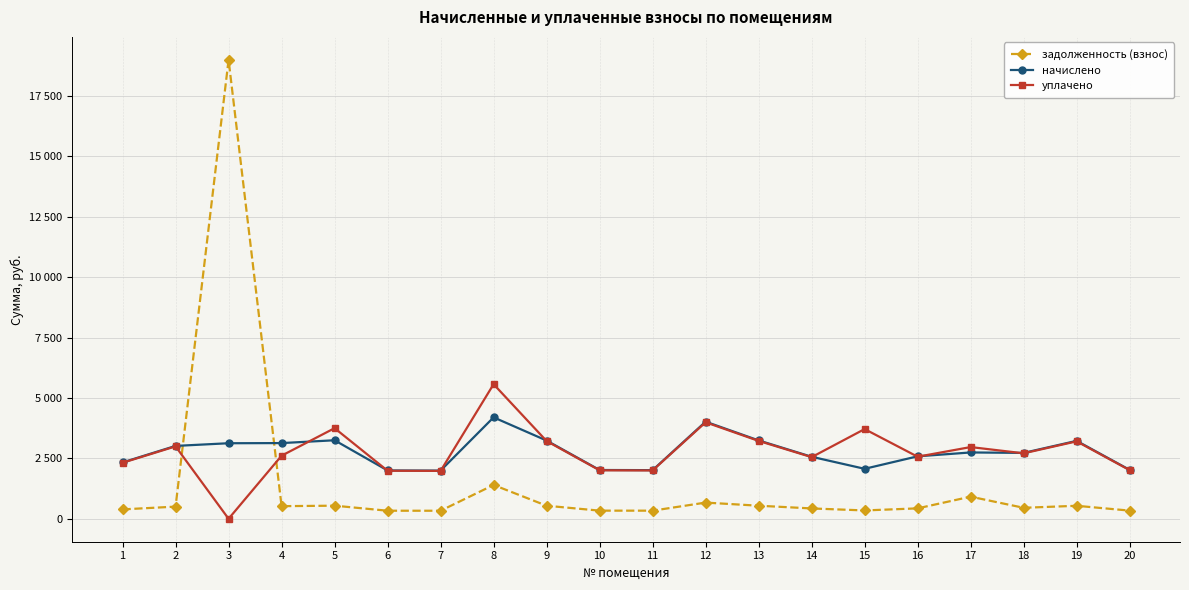

Is this an area chart (filled region under the line)?

No